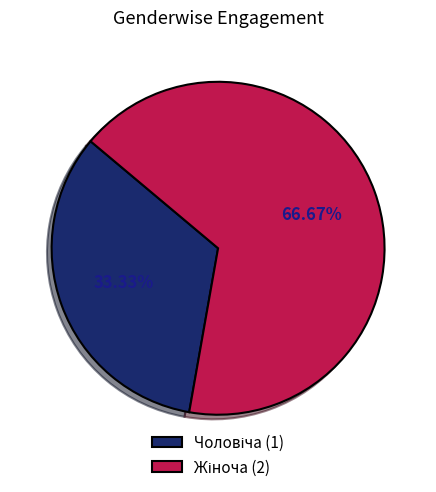

How many segments does this pie chart have?

2